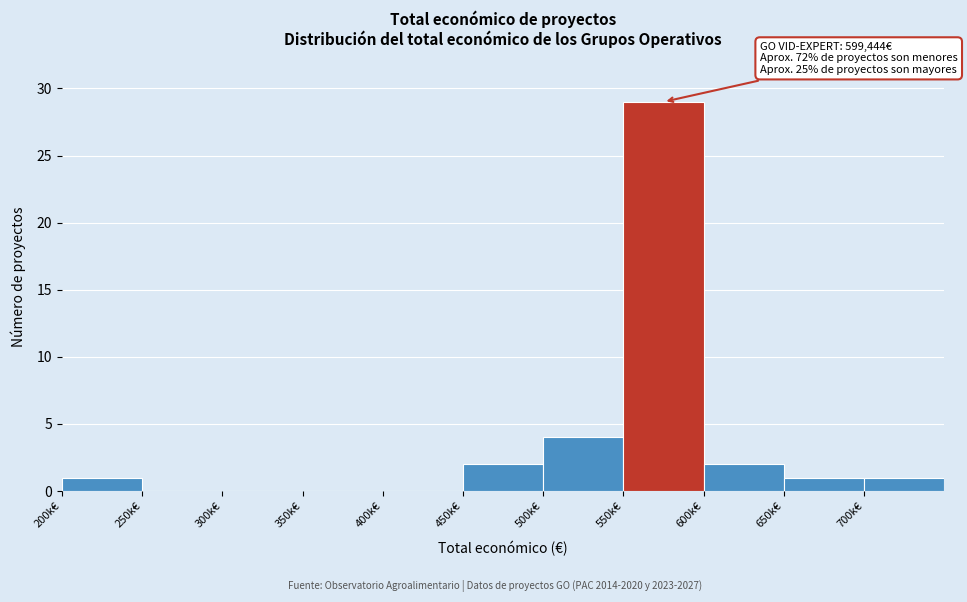

Reading left to right, list all the values displayed in this chart.

200k€=1	250k€=0	300k€=0	350k€=0	400k€=0	450k€=2	500k€=4	550k€=29	600k€=2	650k€=1	700k€=1